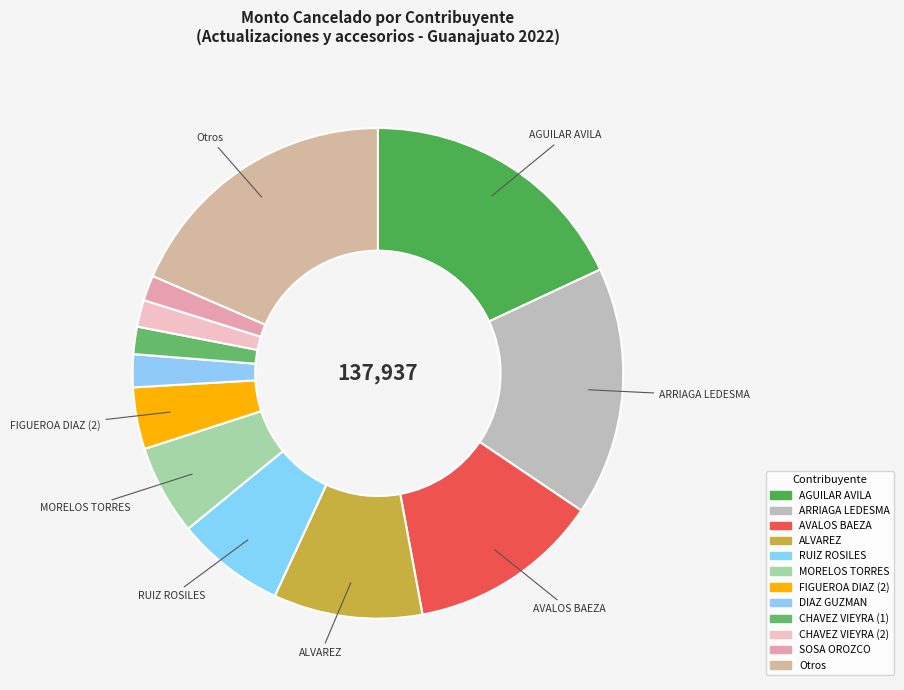

How many segments does this pie chart have?

12